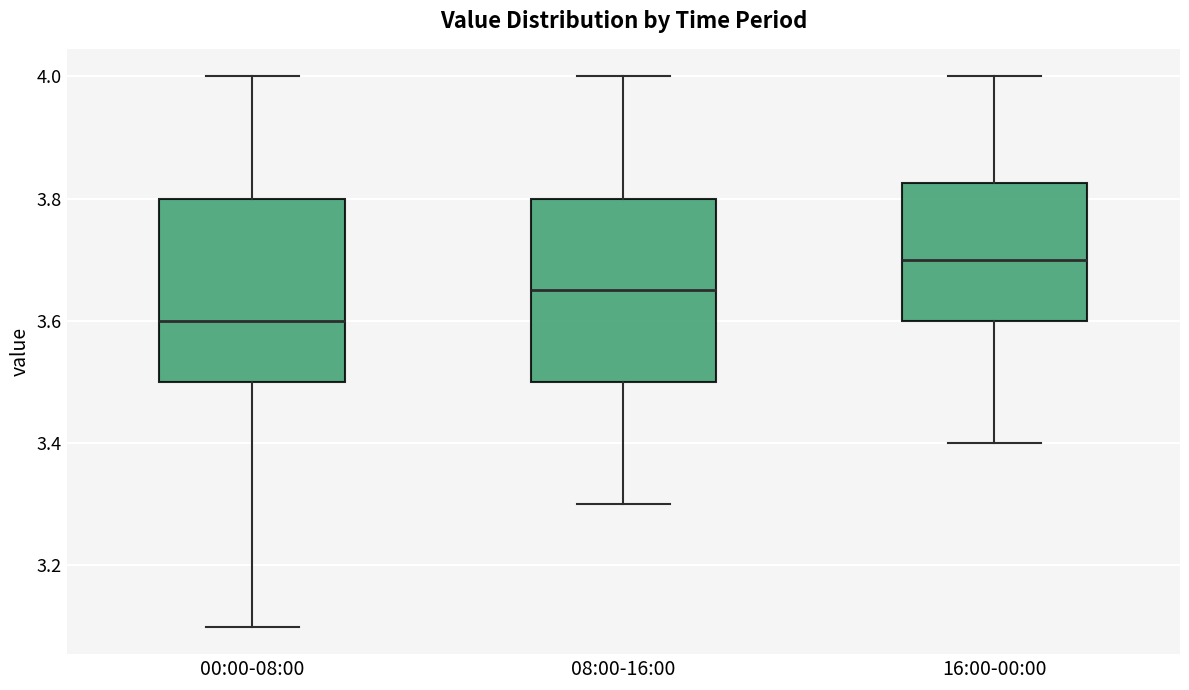

Which box has the highest median line?

16:00-00:00